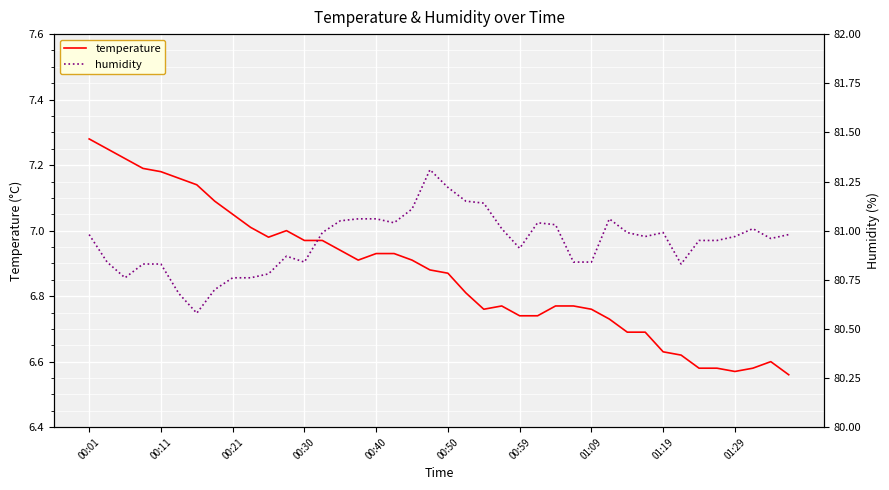

What is the maximum value for temperature?

7.3